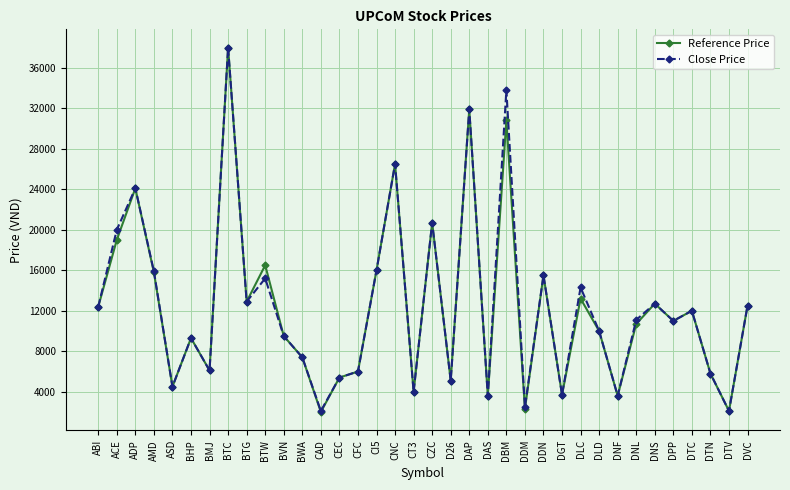

The Reference Price series shows 6000 at CFC. True or false?

True